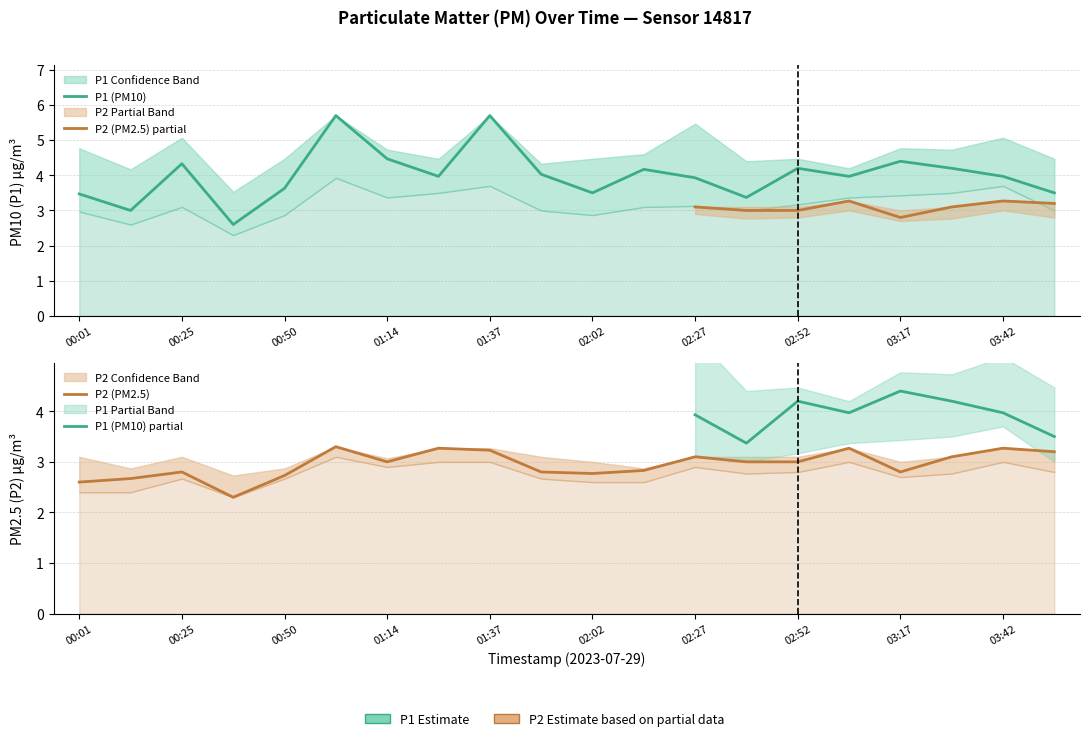

What is the lowest value of the P1 series?

2.6